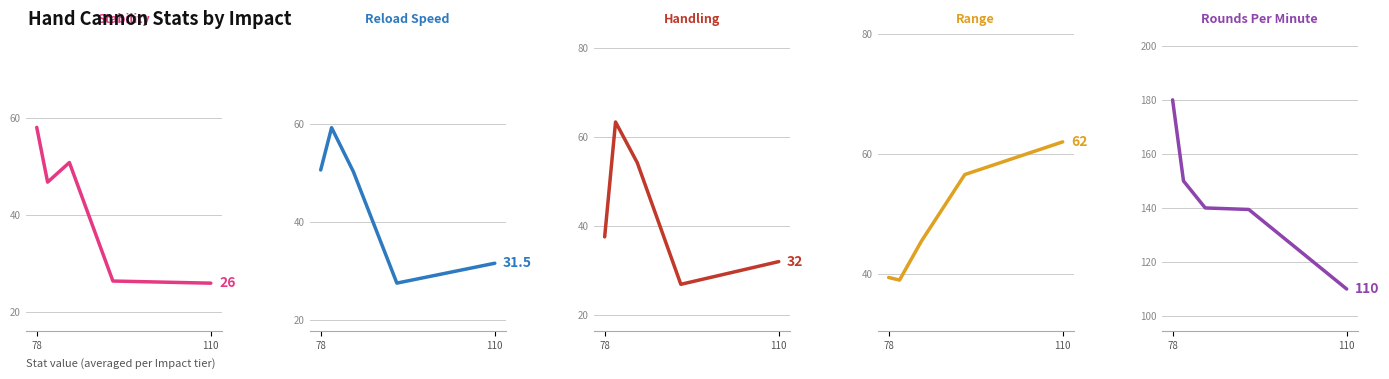

In Stability, how many points are lower than both neighbors (excluding endpoints)?

1